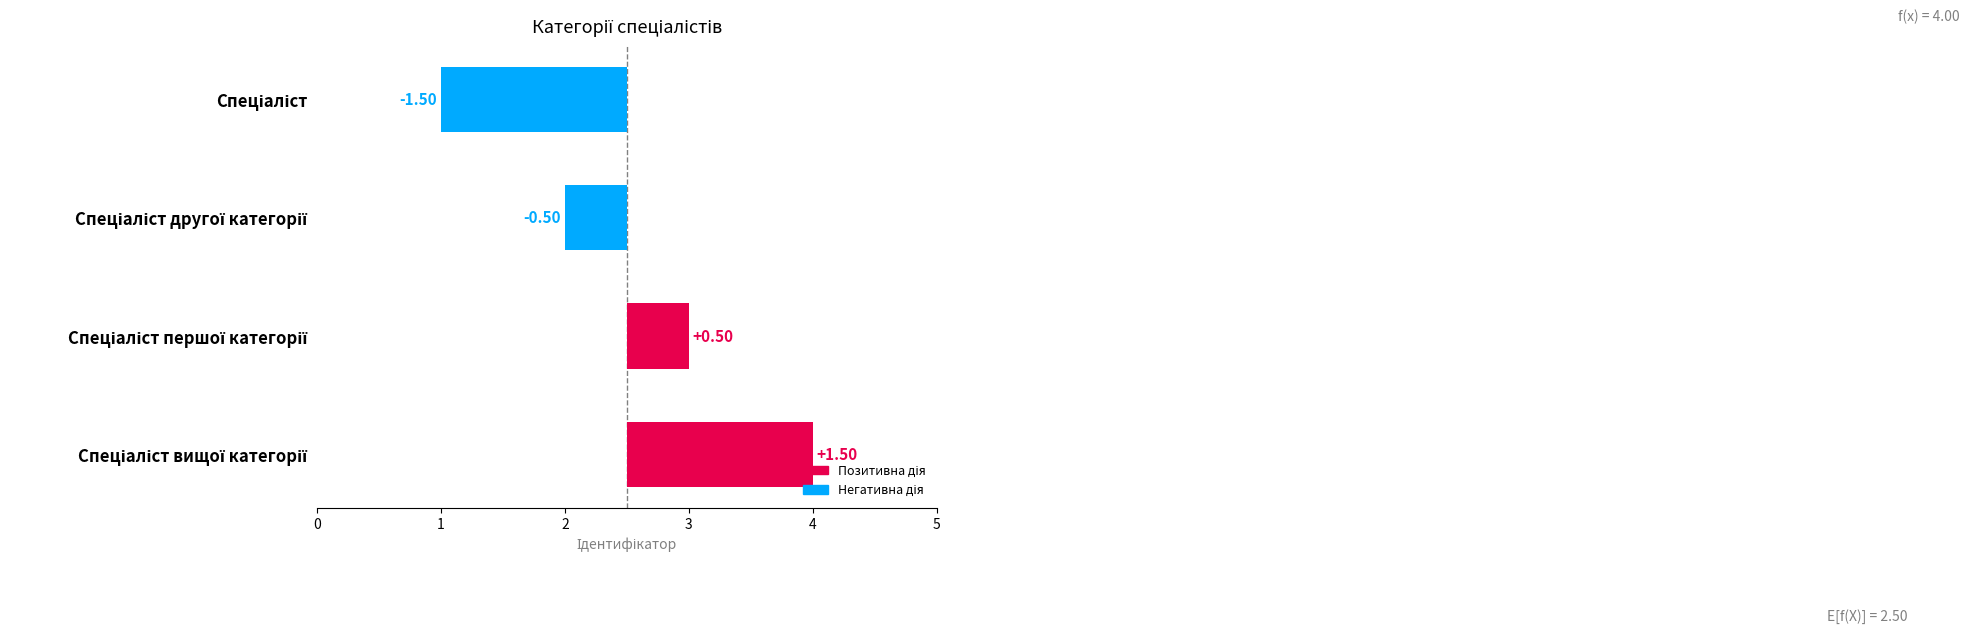

What is the difference between the values at Спеціаліст першої категорії and Спеціаліст вищої категорії?

1.0